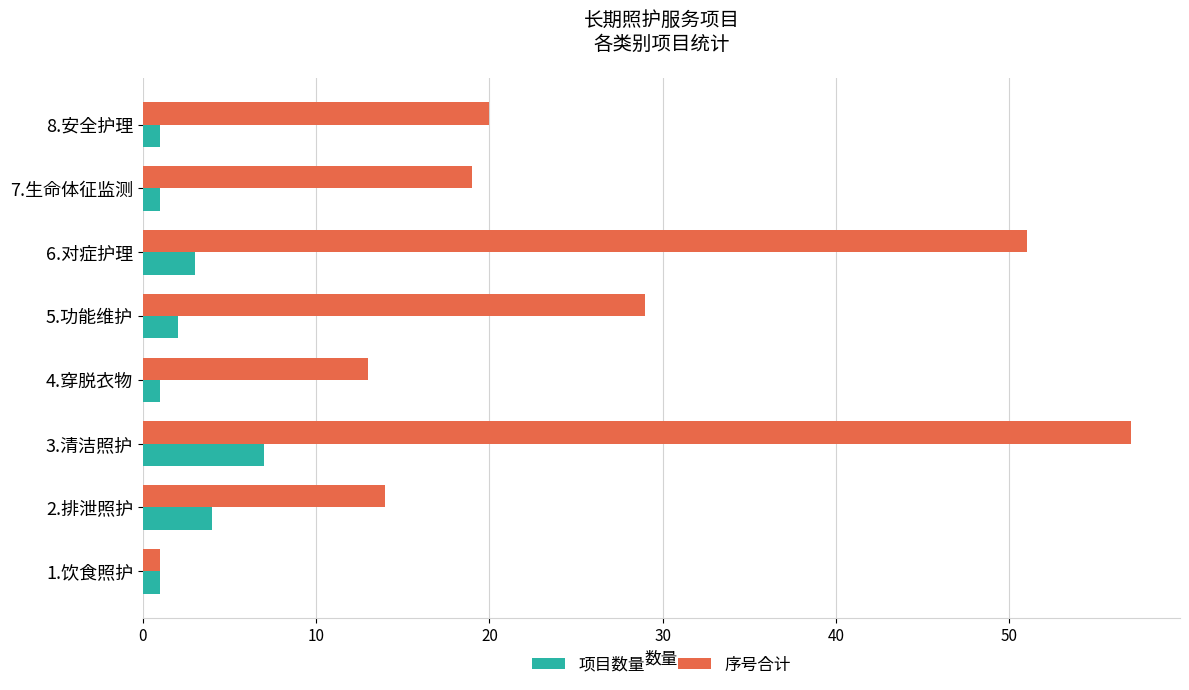

Rank the categories by 序号合计 value from highest to lowest.

3.清洁照护, 6.对症护理, 5.功能维护, 8.安全护理, 7.生命体征监测, 2.排泄照护, 4.穿脱衣物, 1.饮食照护